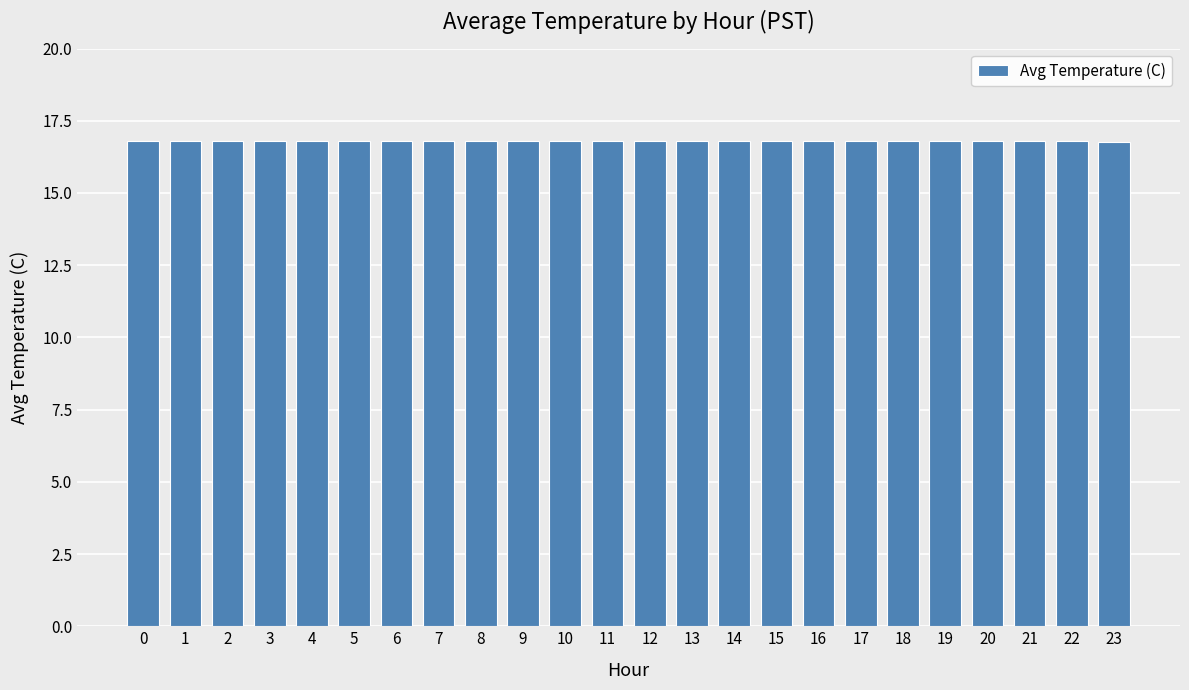

What is the greatest value displayed?

16.8